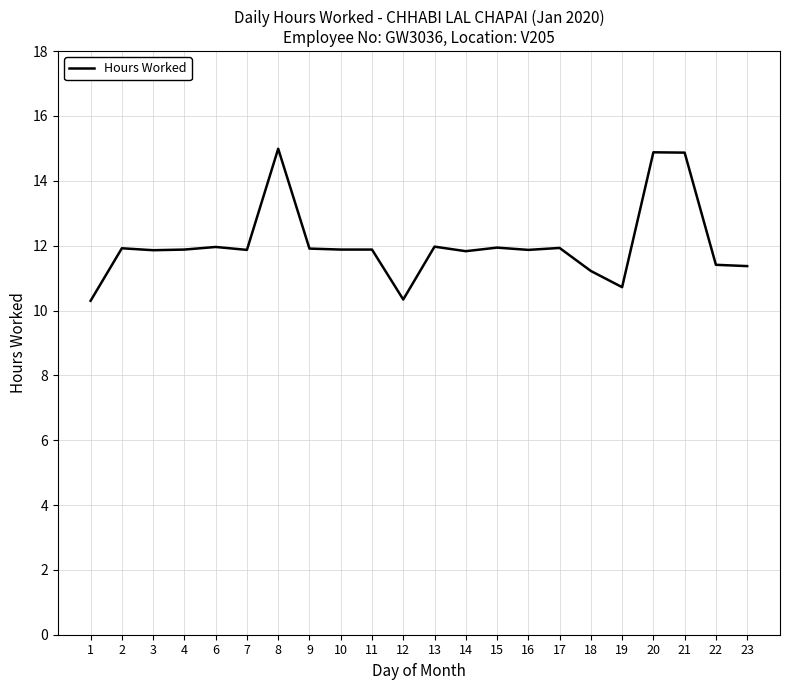

Where does the data first go above 11?

2